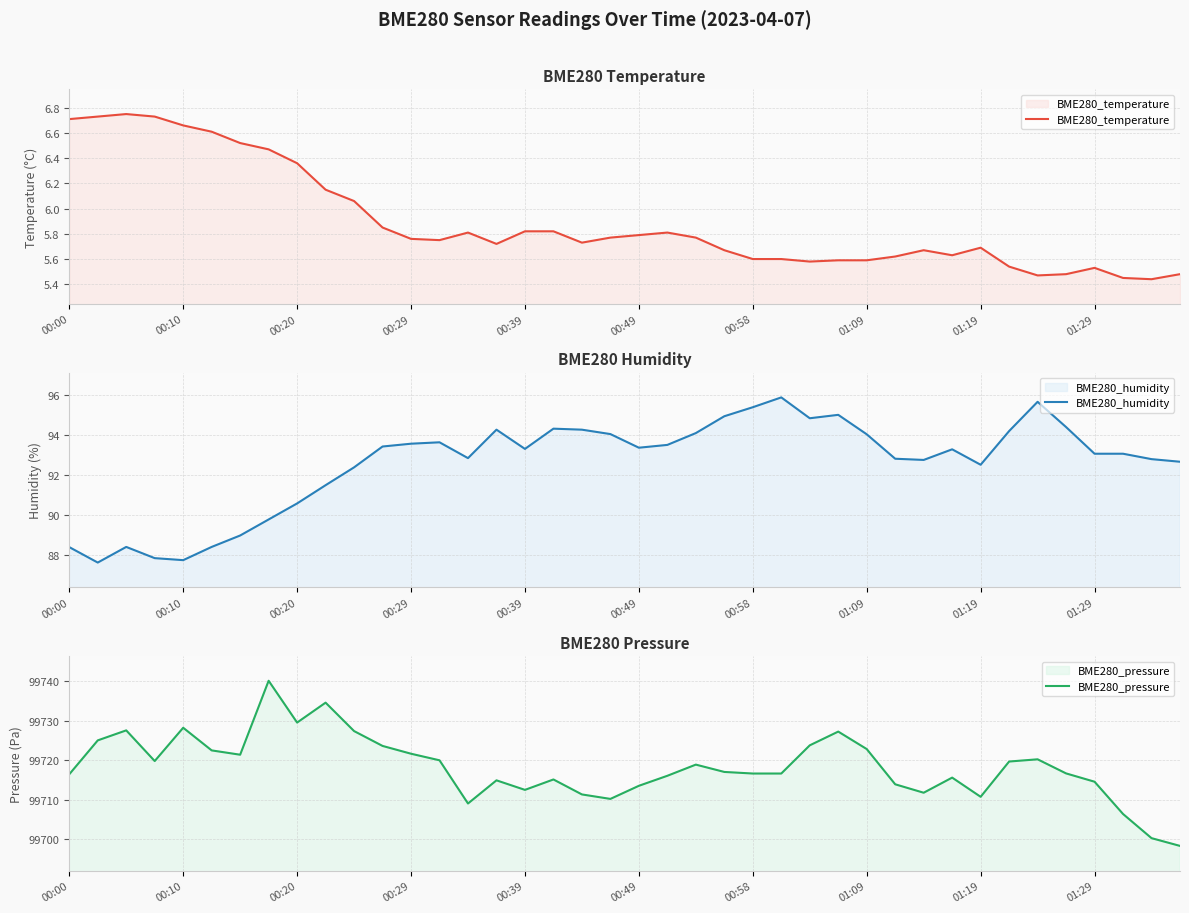

What position from the right is 14?

26